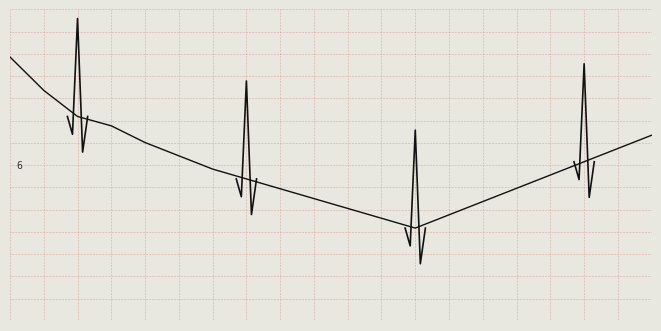

True or false: there are more than 2 points higher than both neighbors.

False